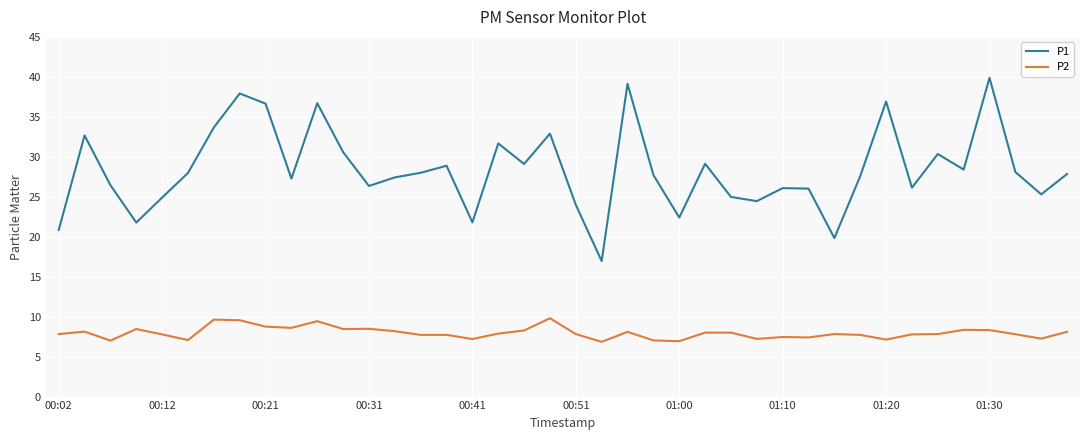

How many series are shown in this chart?

2